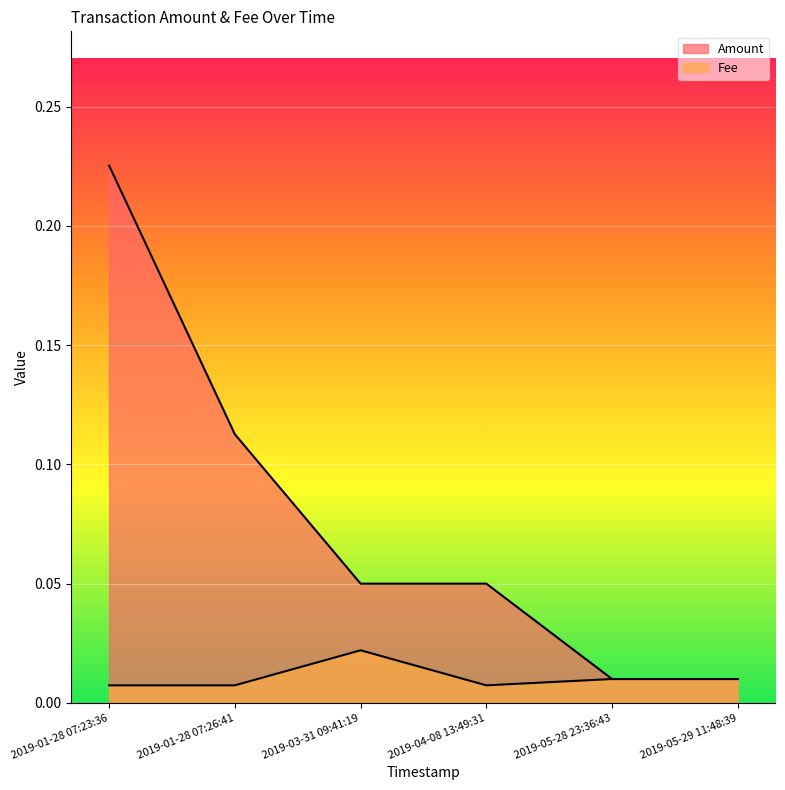

What are all the series names shown in the legend?

Amount, Fee